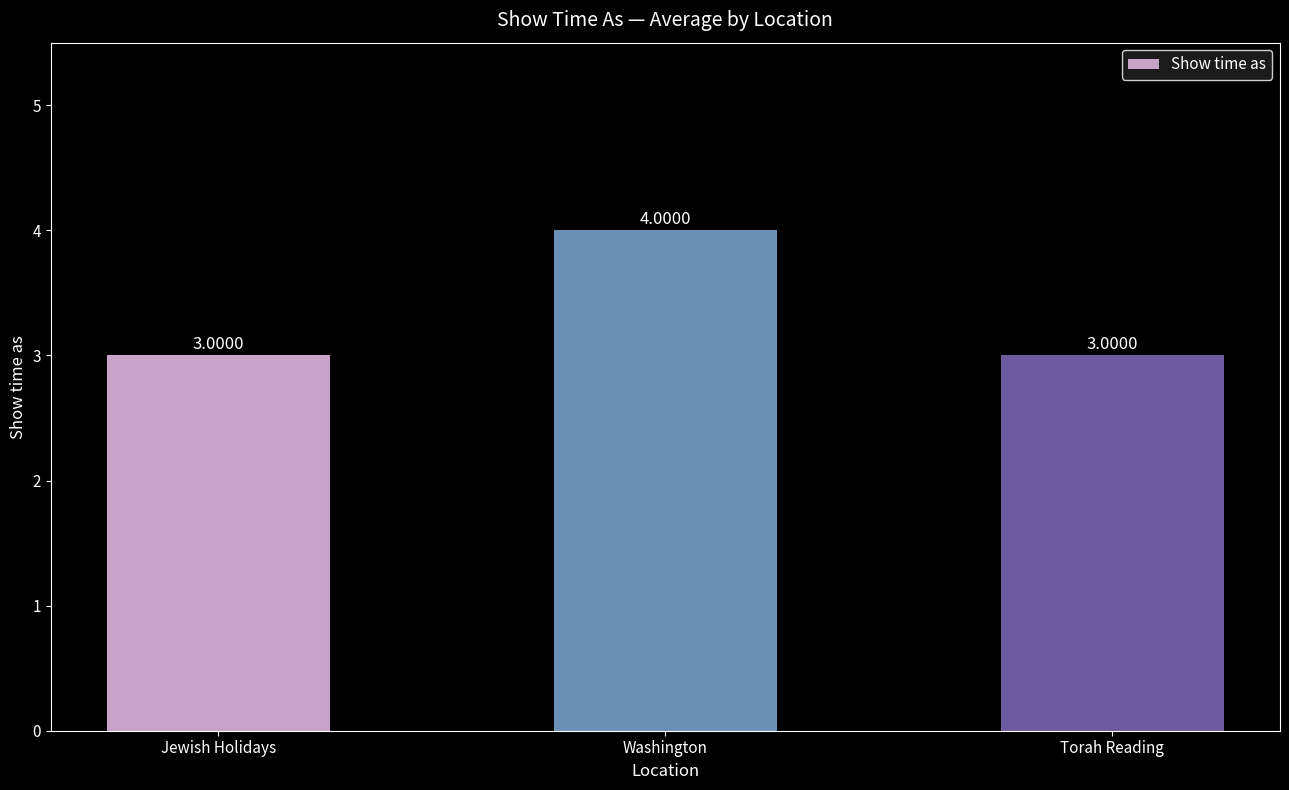

Count the number of data series in this chart.

1